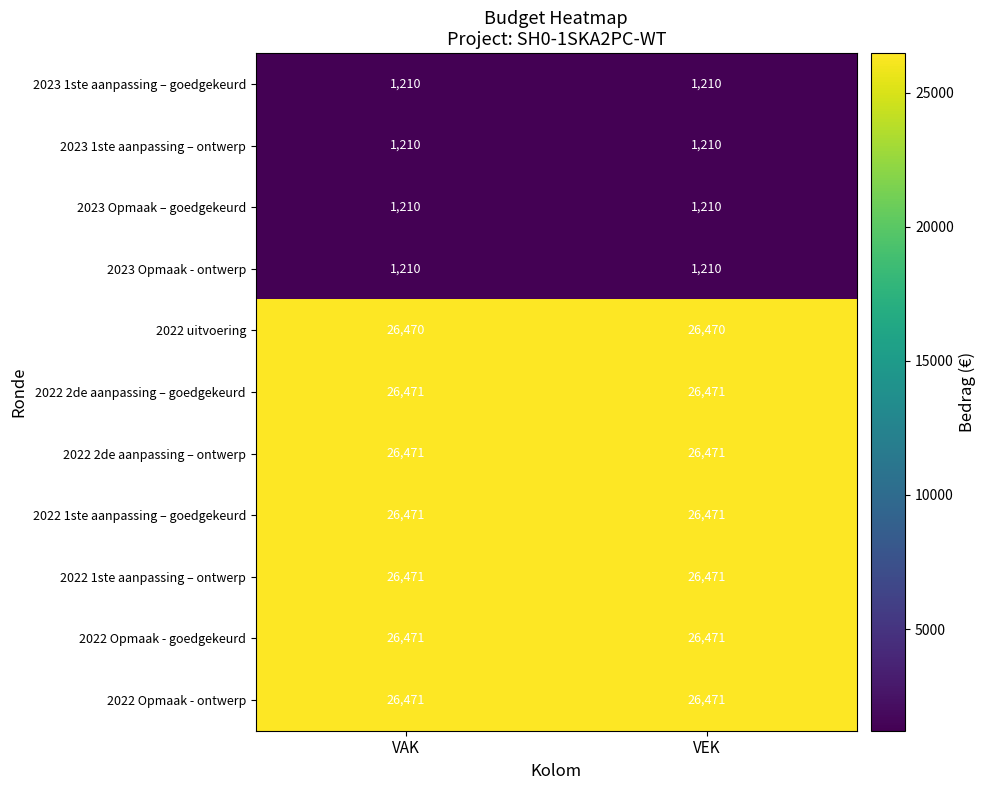

The 2023 1ste aanpassing – ontwerp series shows 1210 at VEK. True or false?

True